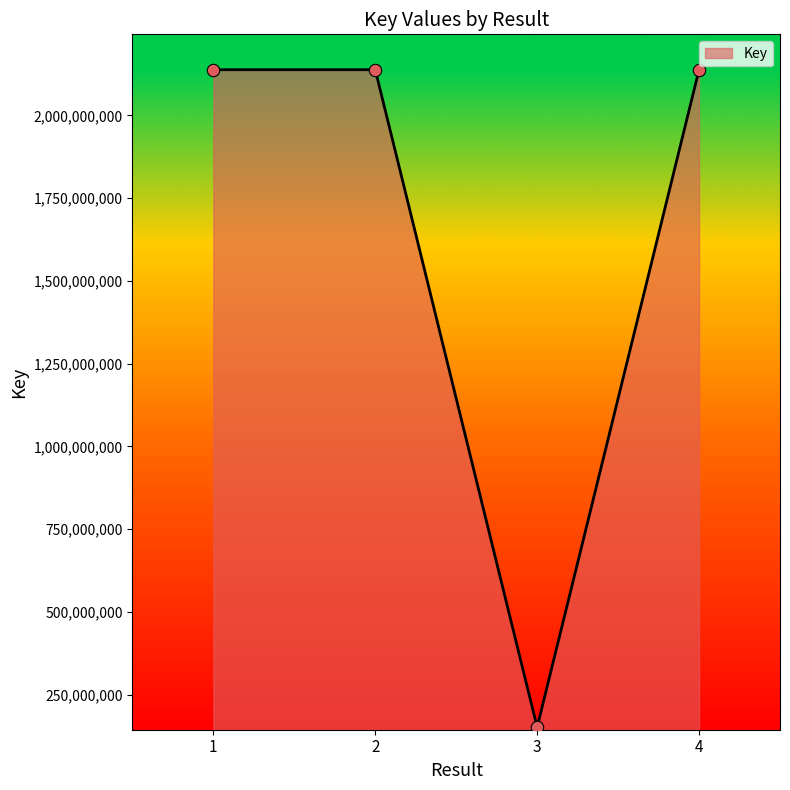

What is the change in value from 2 to 4?

+1126